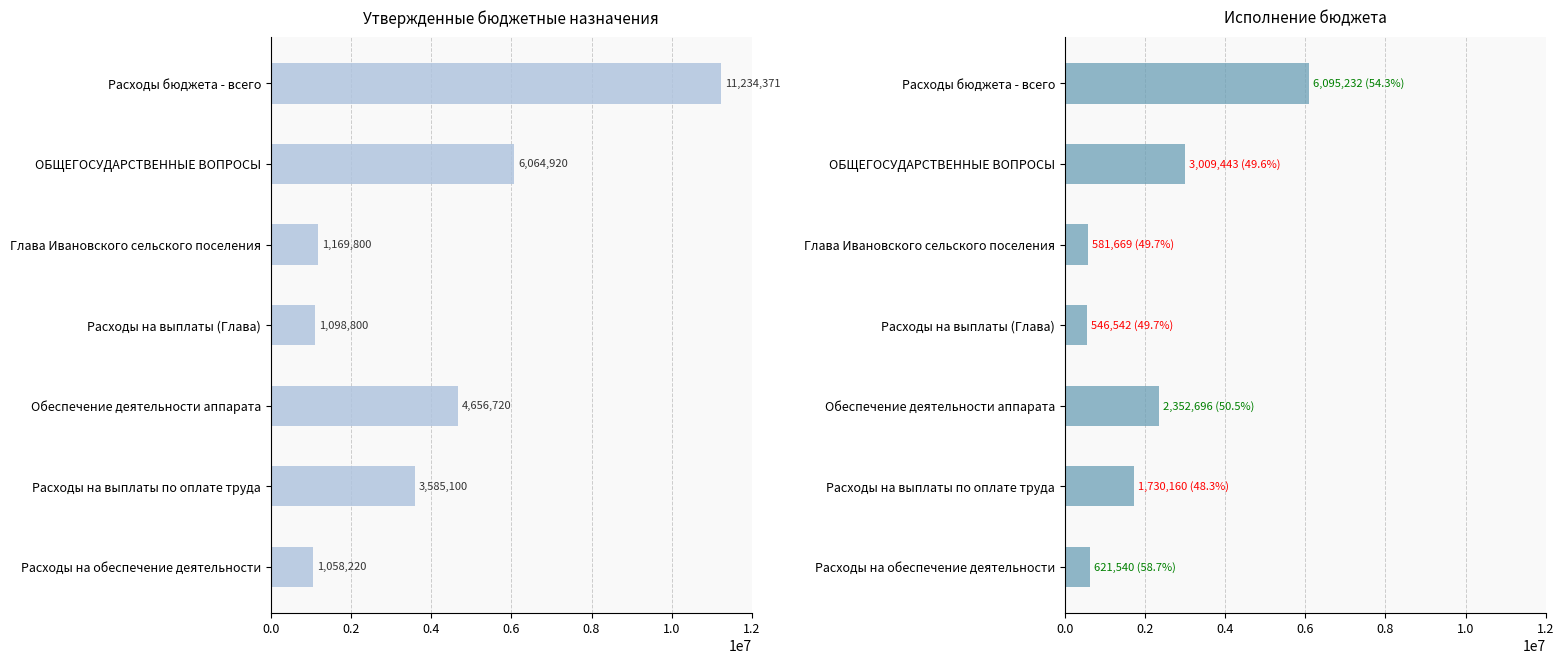

What is the average value of the Исполнено series?

2133897.5